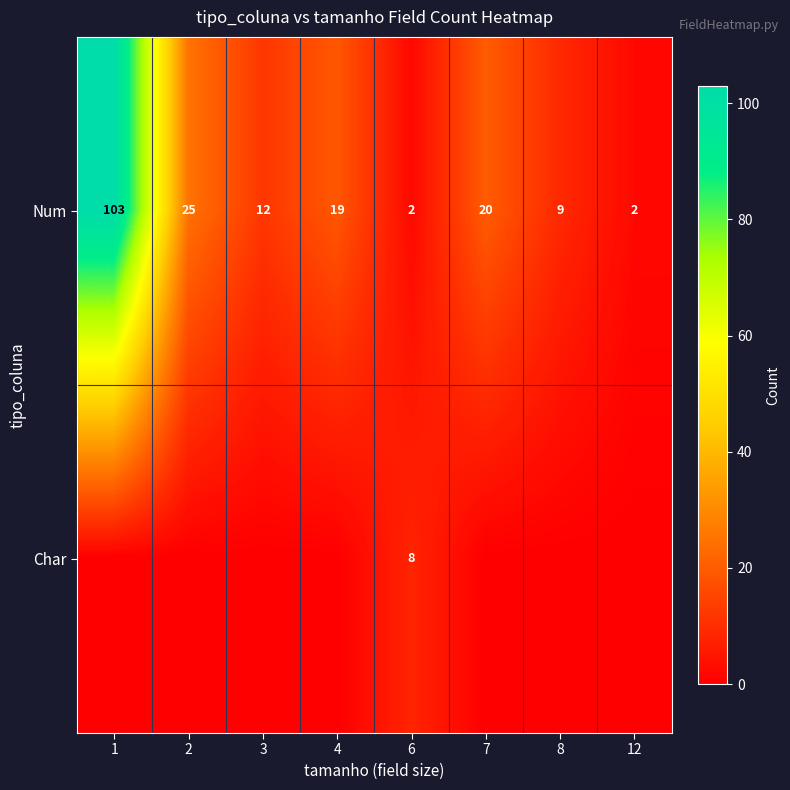

What is the sum of the Num values at 12 and 3?

14